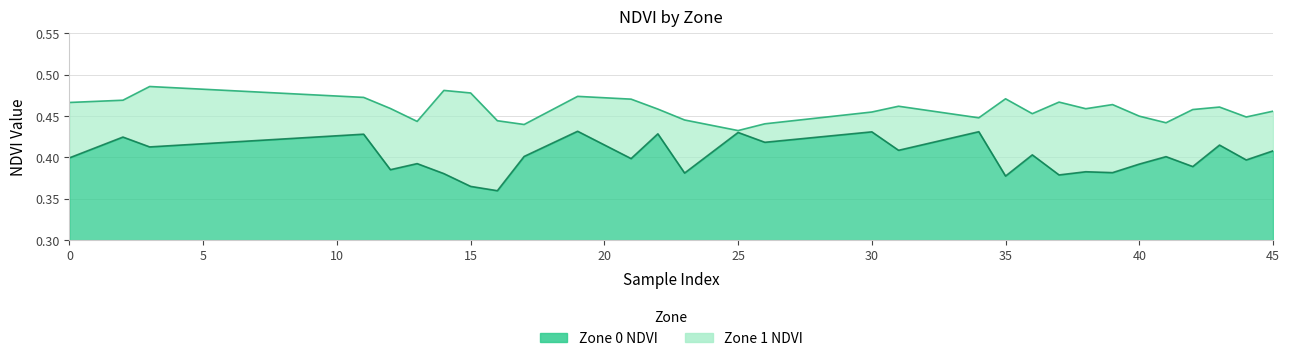

Where is Zone 1 NDVI nearest to the value 0?

25